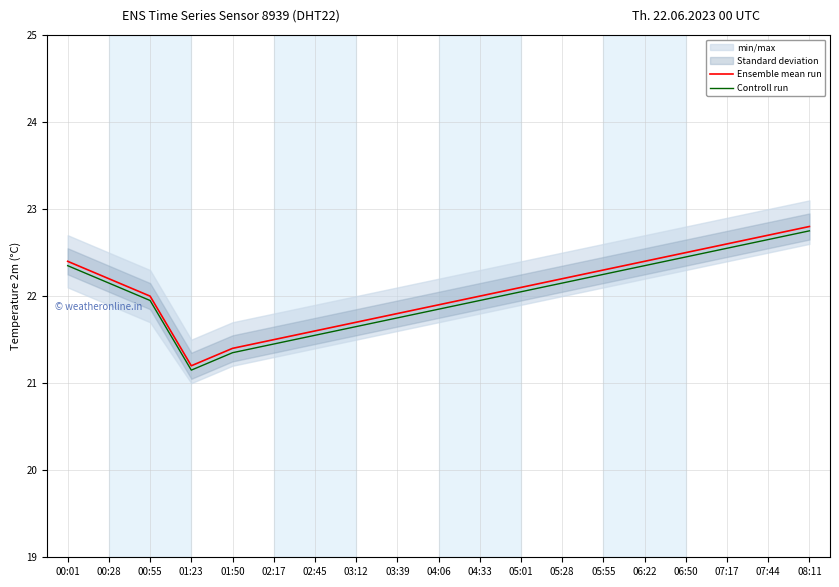

Is this an area chart (filled region under the line)?

No